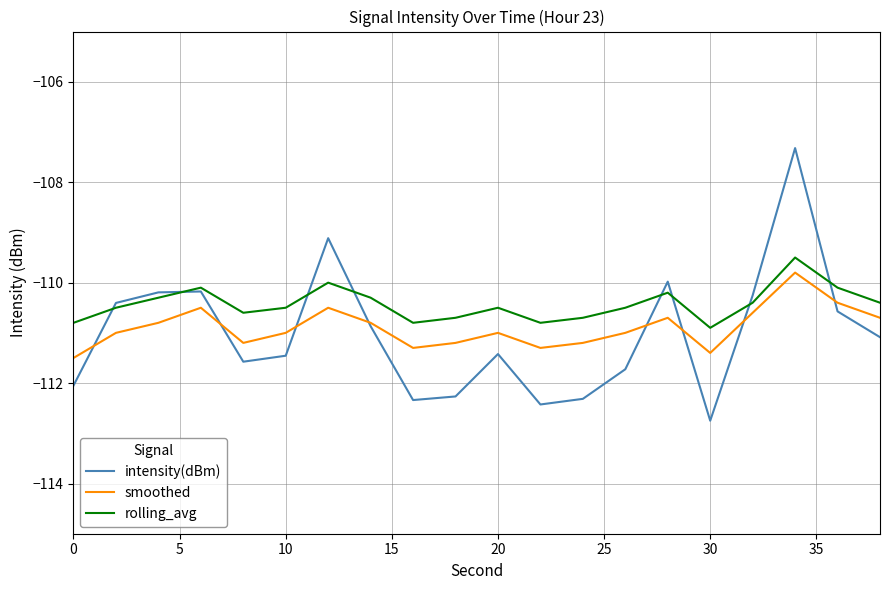

Rank the series by their average value, from lowest to highest.

intensity(dBm), smoothed, rolling_avg